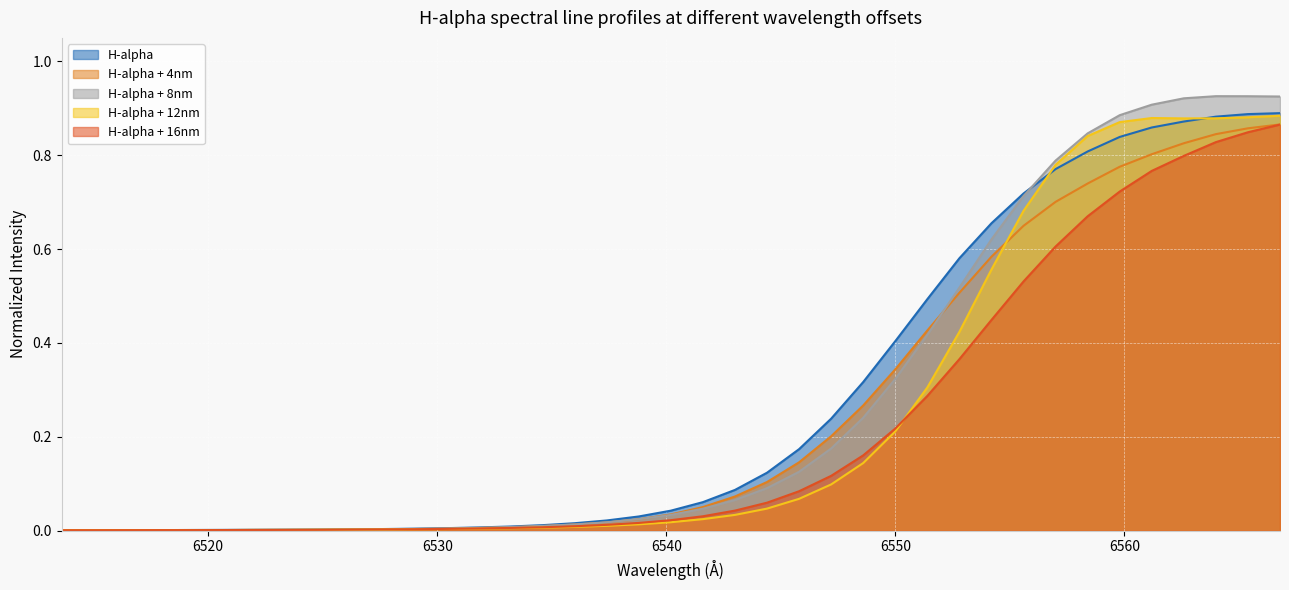

Which series has the widest spread of values?

H-alpha + 8nm